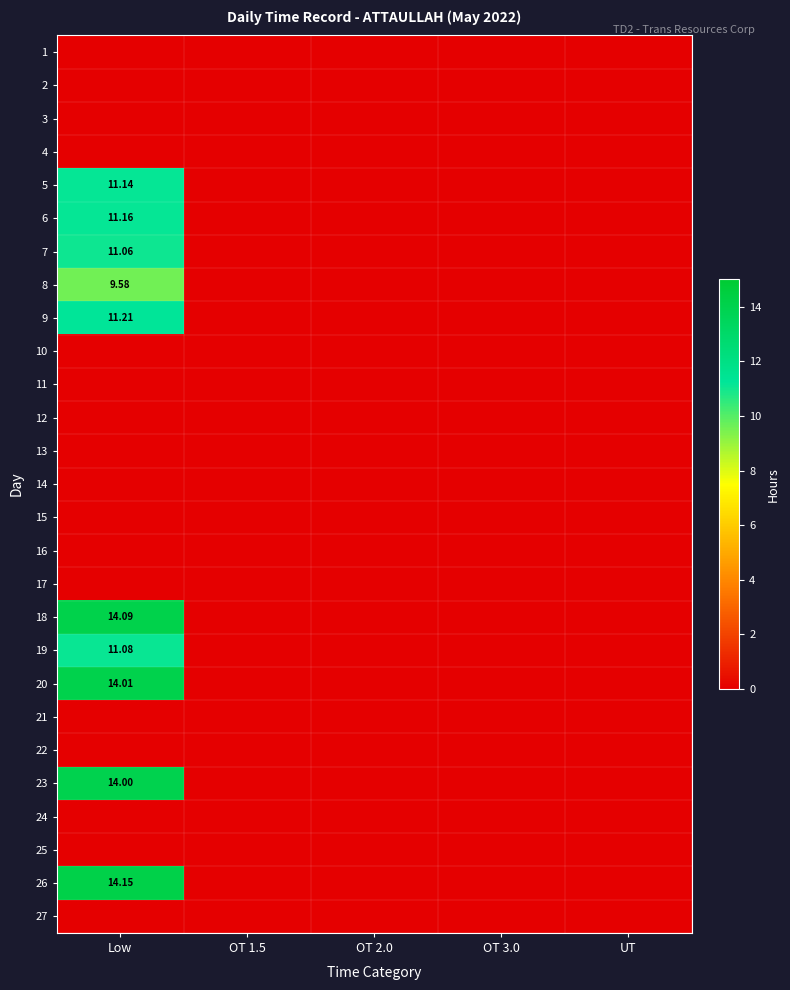

The 5 series shows 0.0 at OT 2.0. True or false?

True